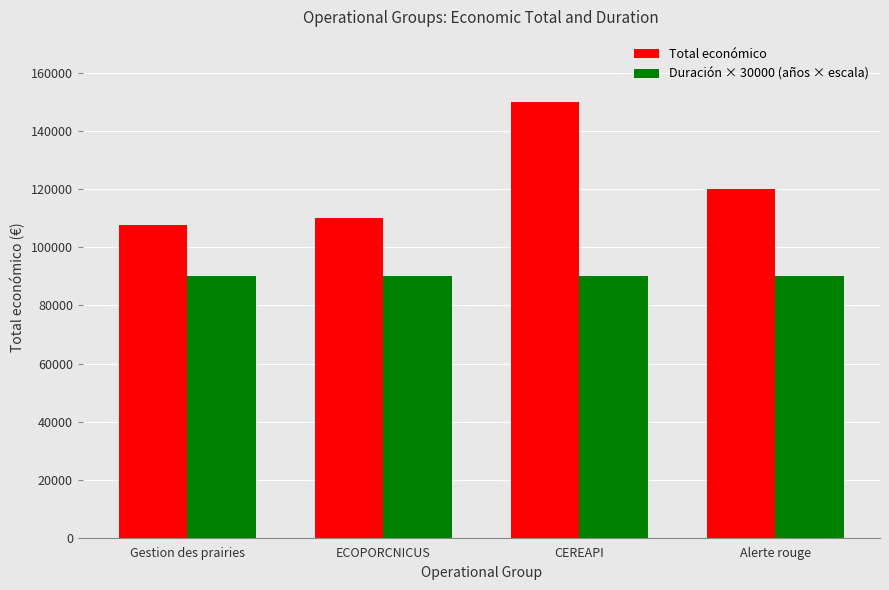

What is the sum of all Total económico values?

487723